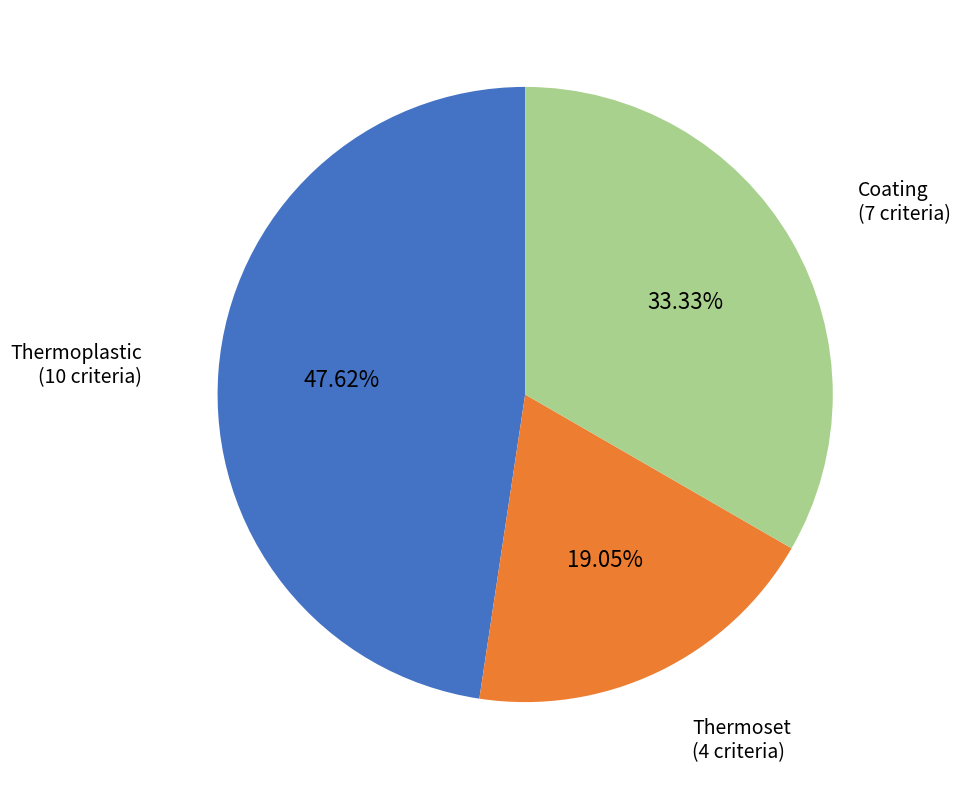

To the nearest percent, what is the difference between the largest and smallest slice percentages?

29%